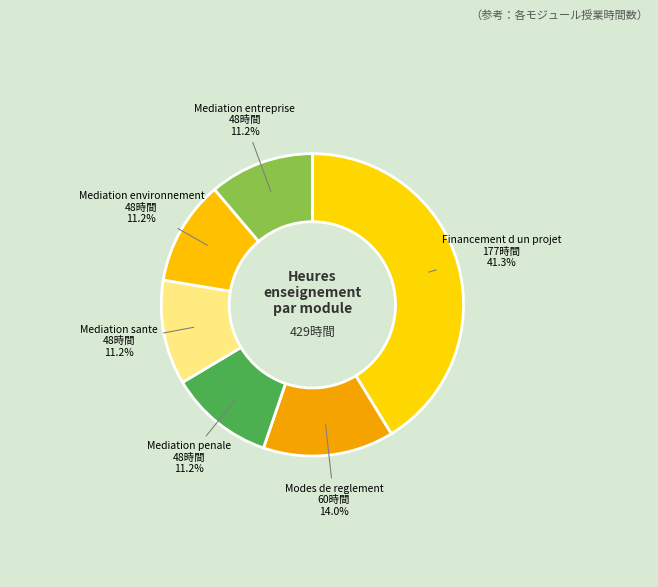

Is there any slice that represents more than half of the pie?

No